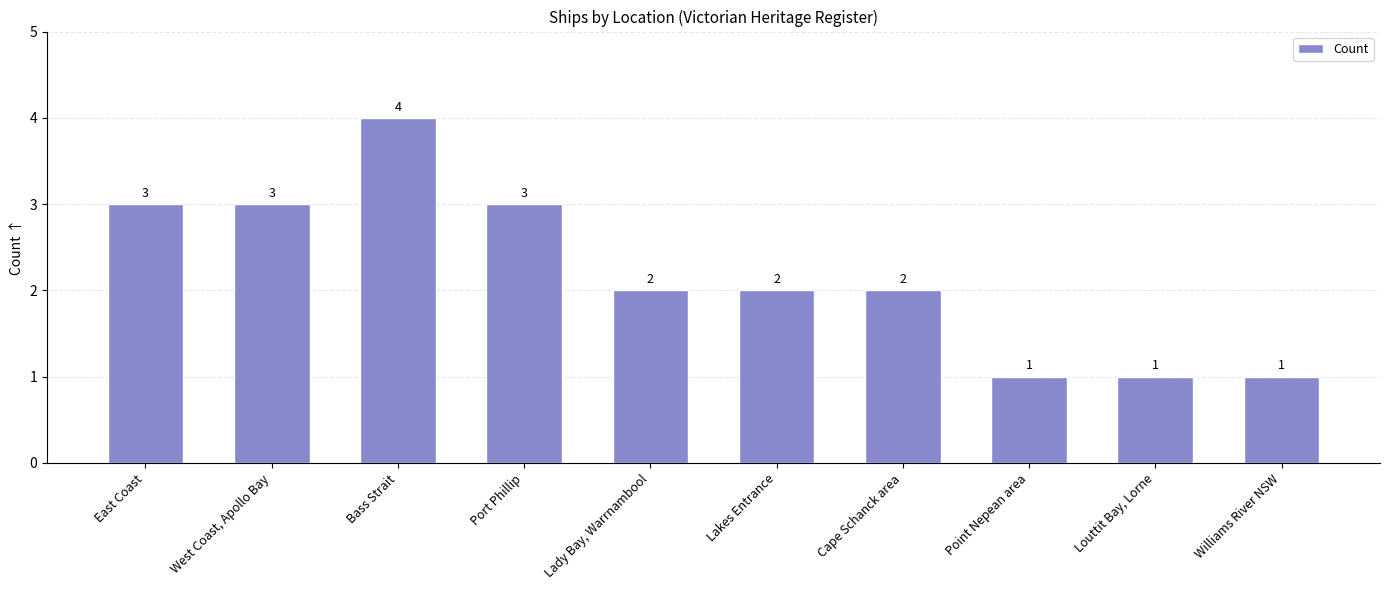

Which category has the highest value across all series?

Bass Strait